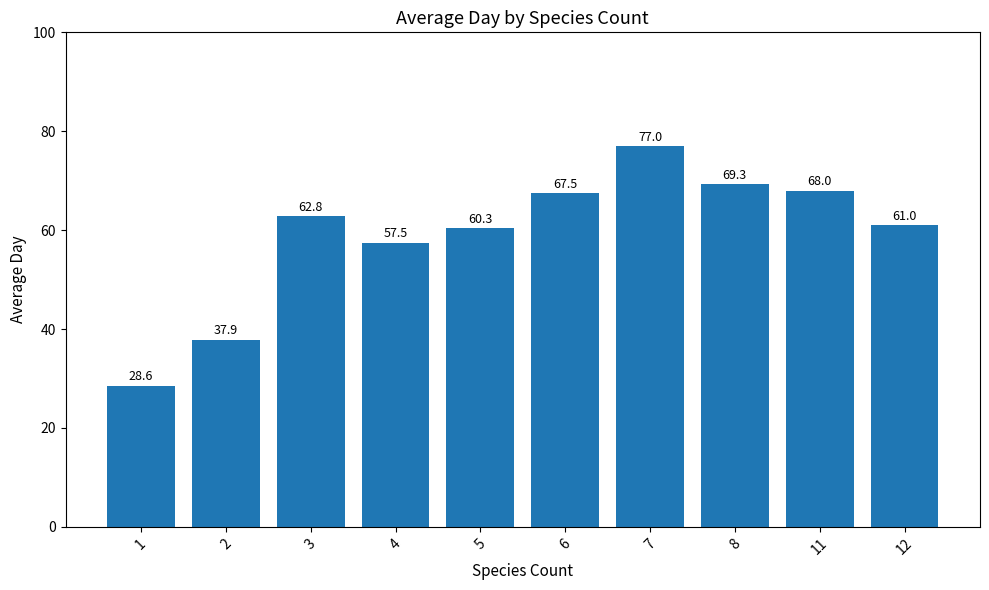

What is the minimum value shown in the chart?

28.6